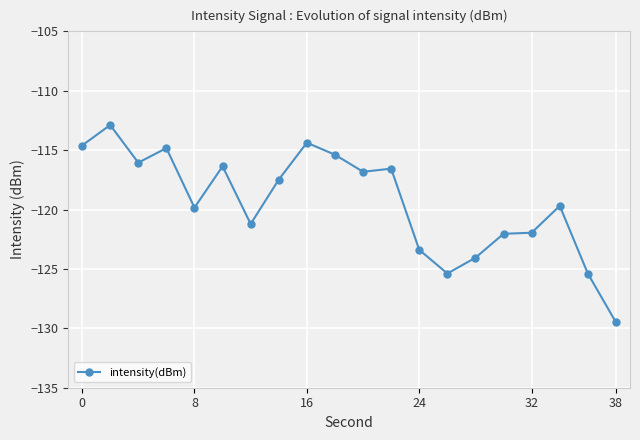

What is the maximum value shown in the chart?

-112.9